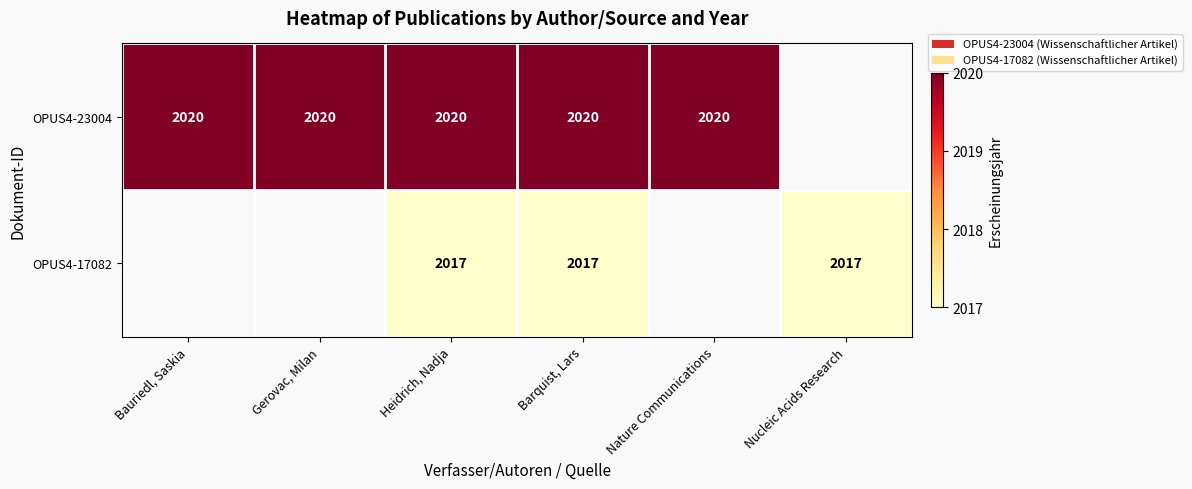

What is the difference between the highest and lowest values at Barquist, Lars?

3